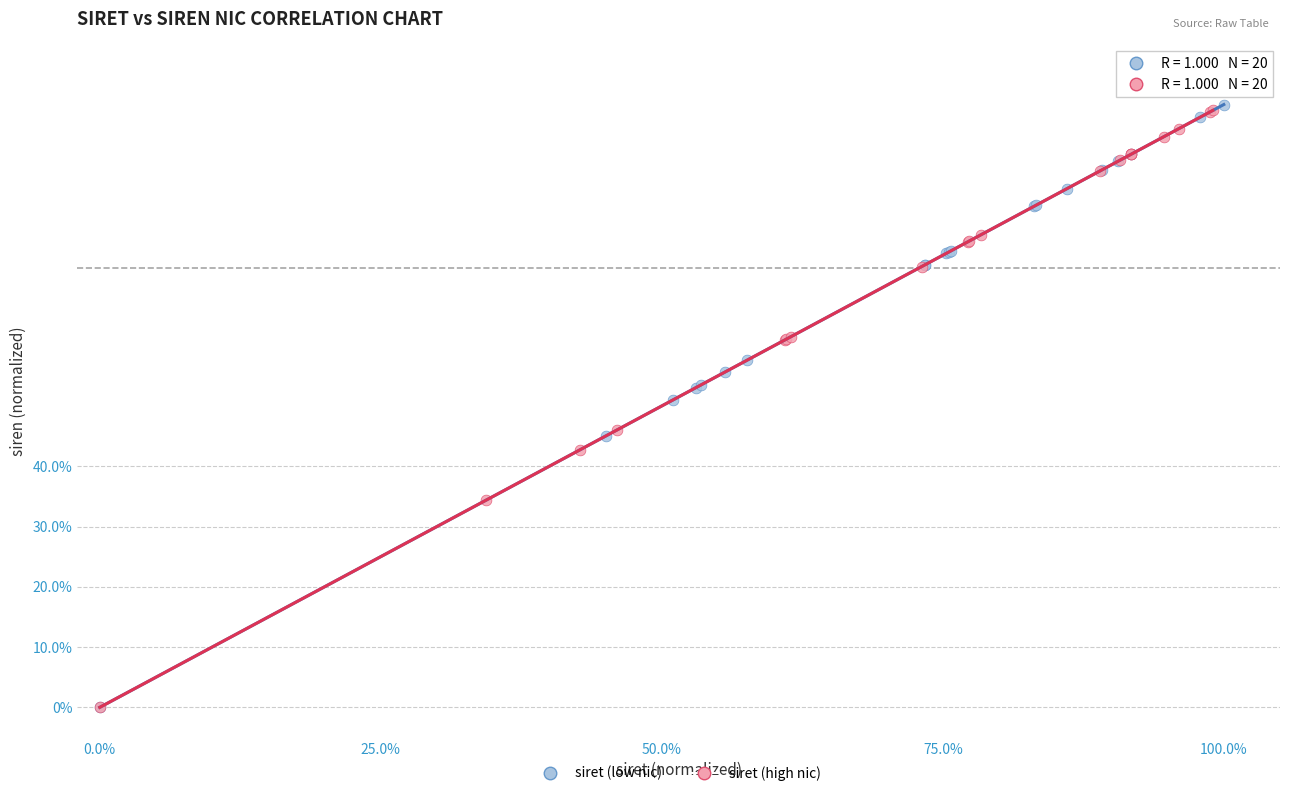

What are all the series names shown in the legend?

siret (low nic), siret (high nic)